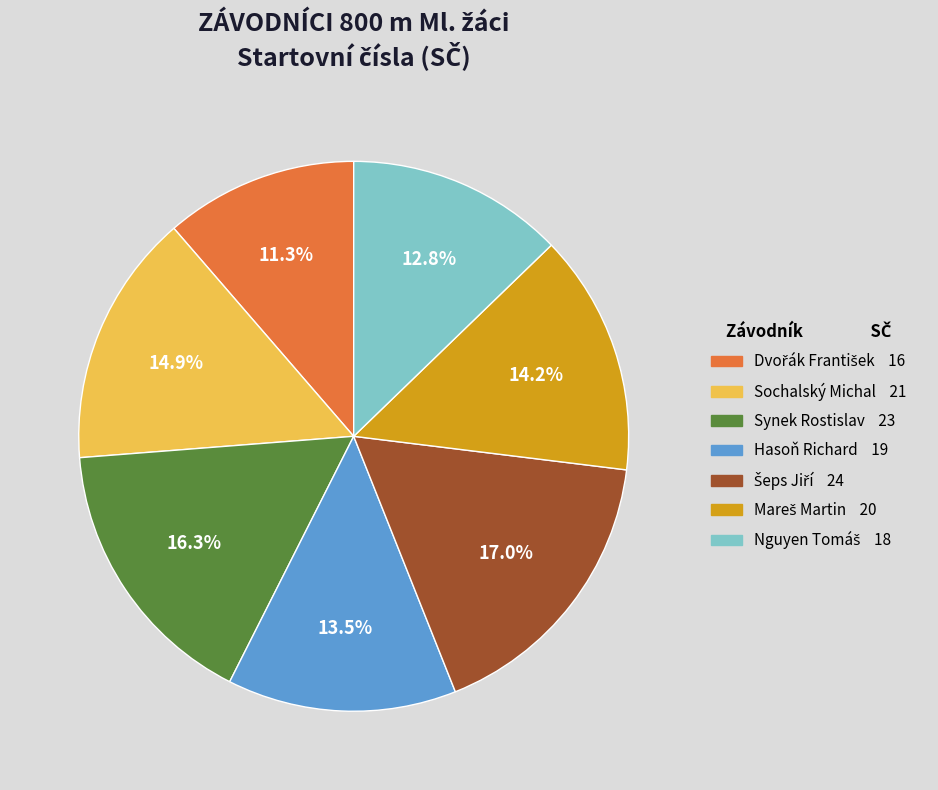

Is it true that Hasoň Richard is 28% of the pie?

False